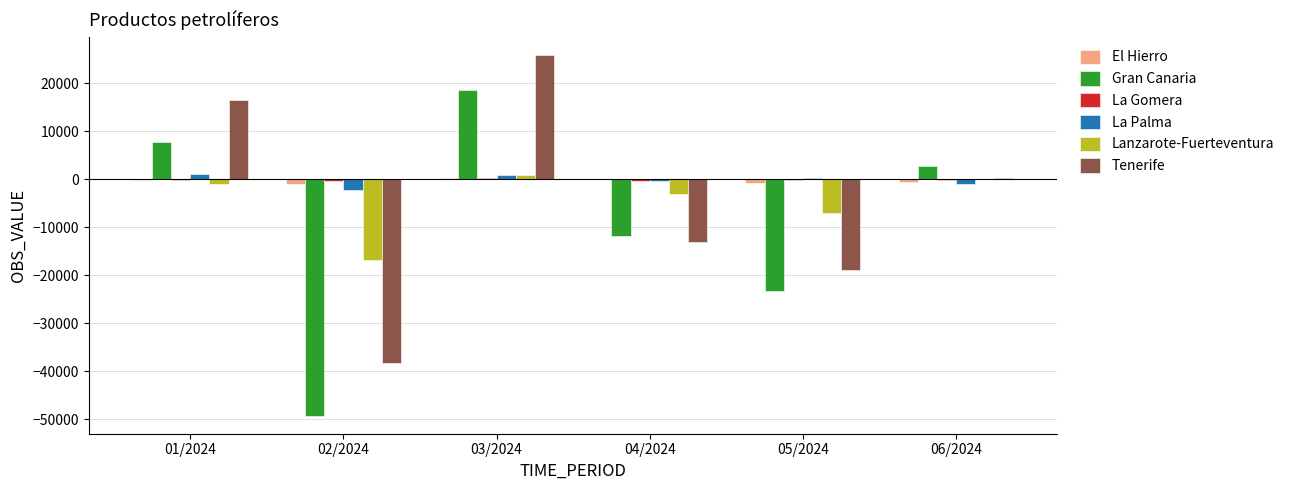

Which series changed the most between 01/2024 and 02/2024?

Gran Canaria